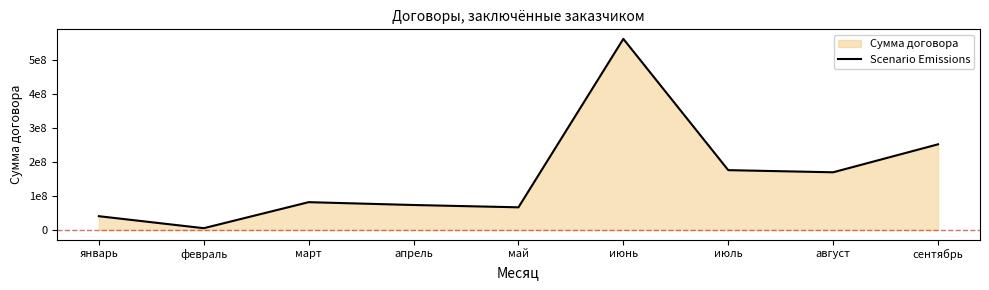

The chart shows a value of 24045609.1 at январь. True or false?

False